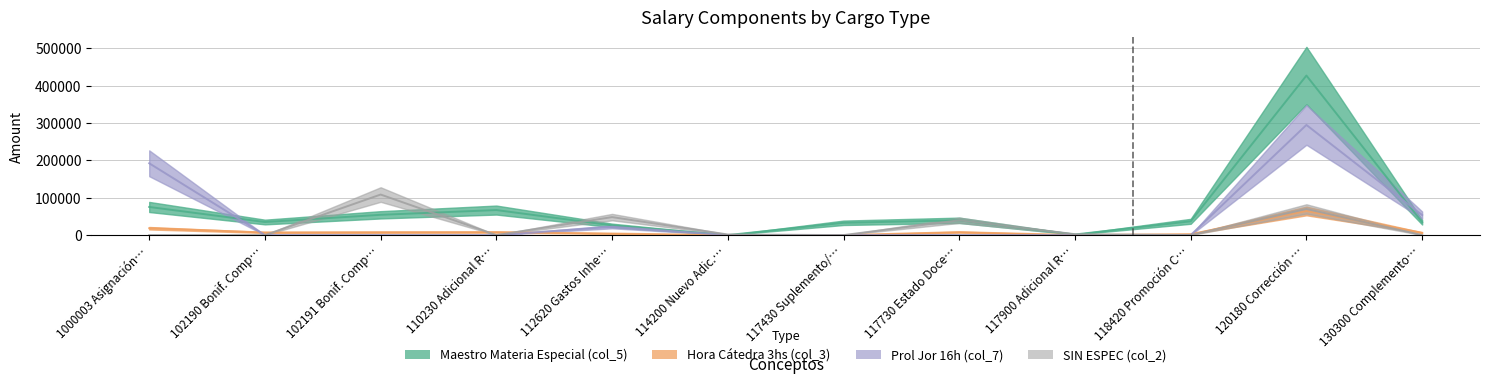

Where do Hora Cátedra 3hs (col_3) and SIN ESPEC (col_2) first cross each other?

102190 Bonif. Comp… and 102191 Bonif. Comp…